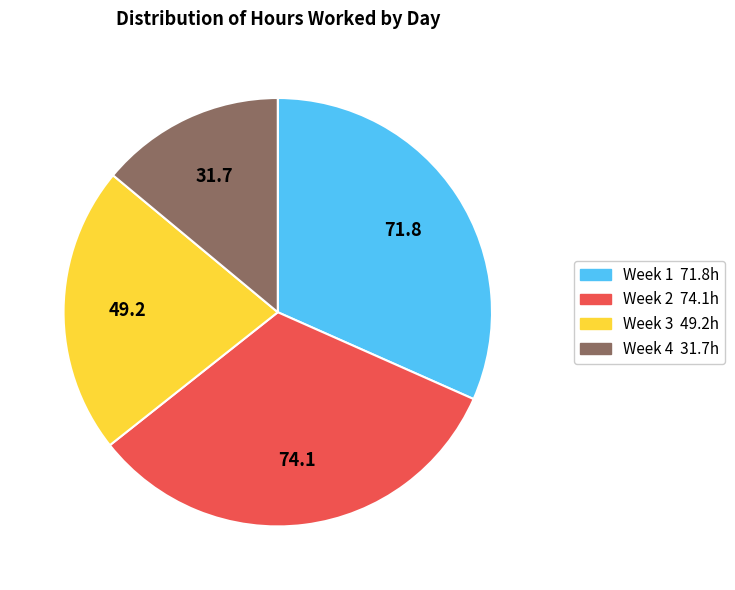

Is there any slice that represents more than half of the pie?

No